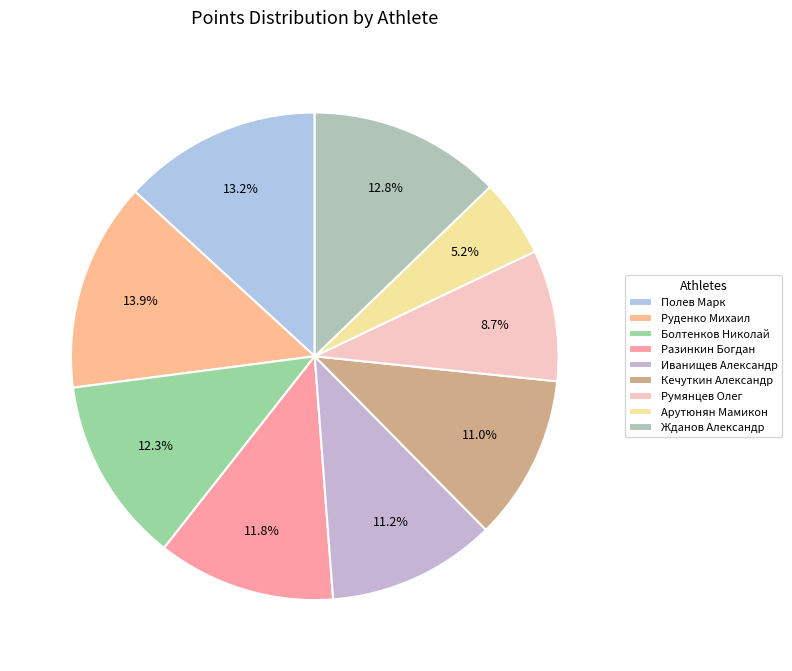

Approximately how many times larger is the value at Болтенков Николай compared to Румянцев Олег?

1.4